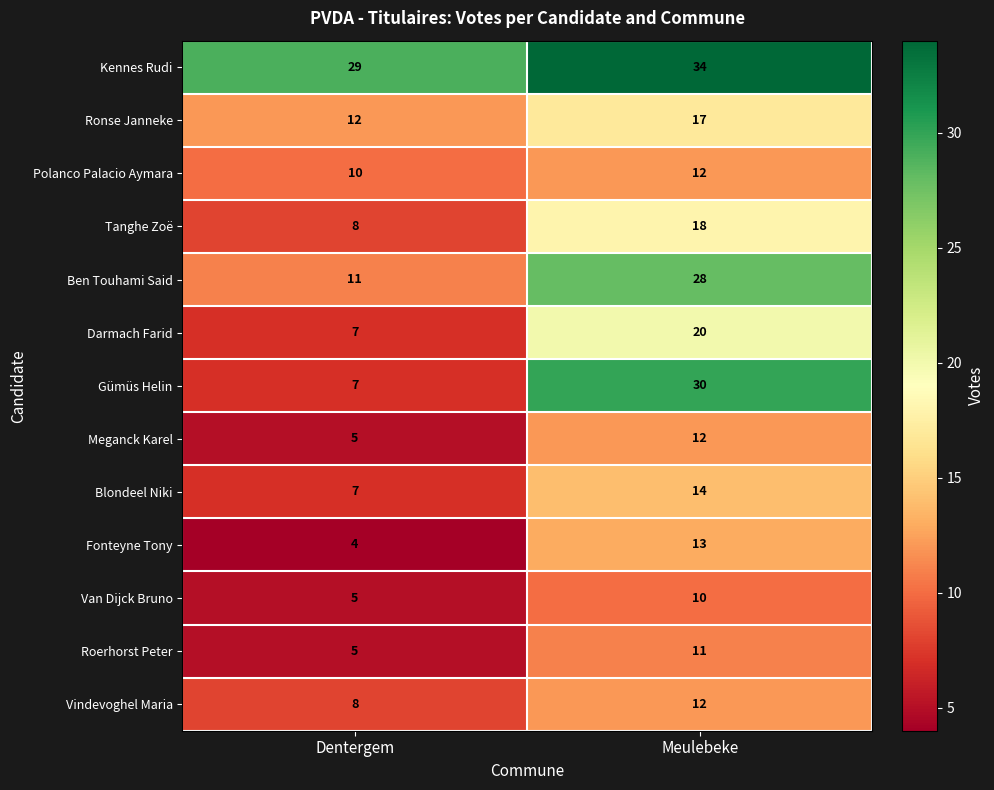

Which series has the largest total across all categories?

Kennes Rudi